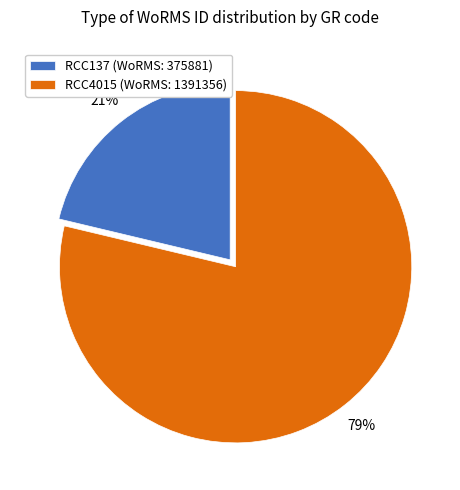

Is the sum of RCC137 and RCC4015 greater than half?

Yes